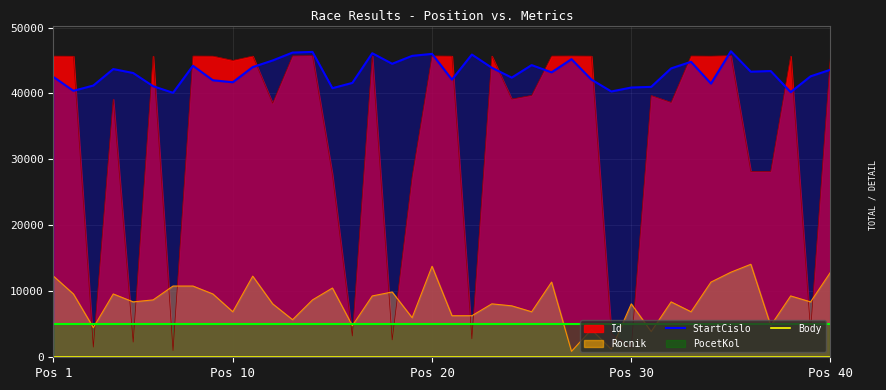

What is the minimum value for StartCislo?

40100